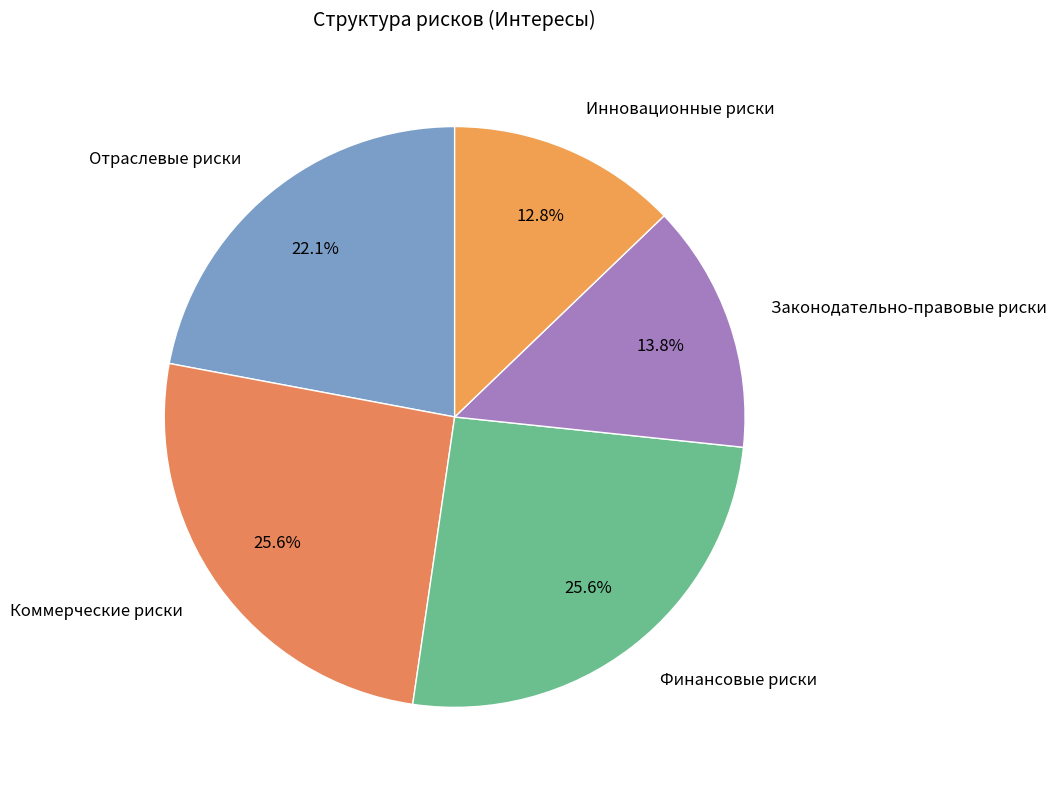

To the nearest percent, what percentage of the pie is Финансовые риски?

26%